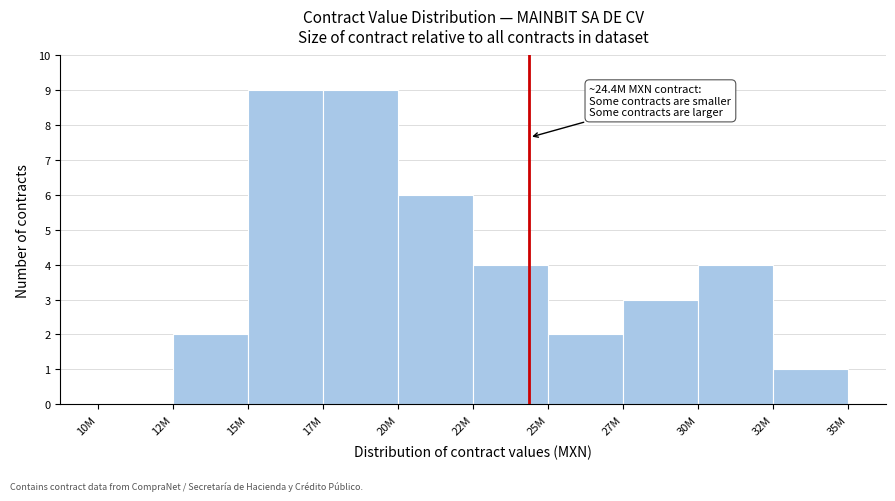

Which has a higher value, 20M or 22M?

20M